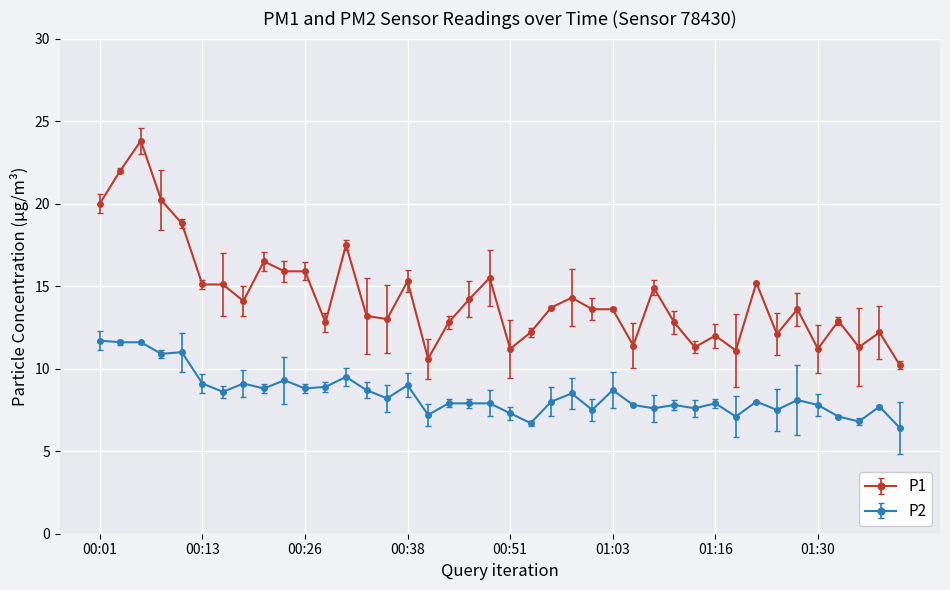

What is the smallest value displayed?

6.4